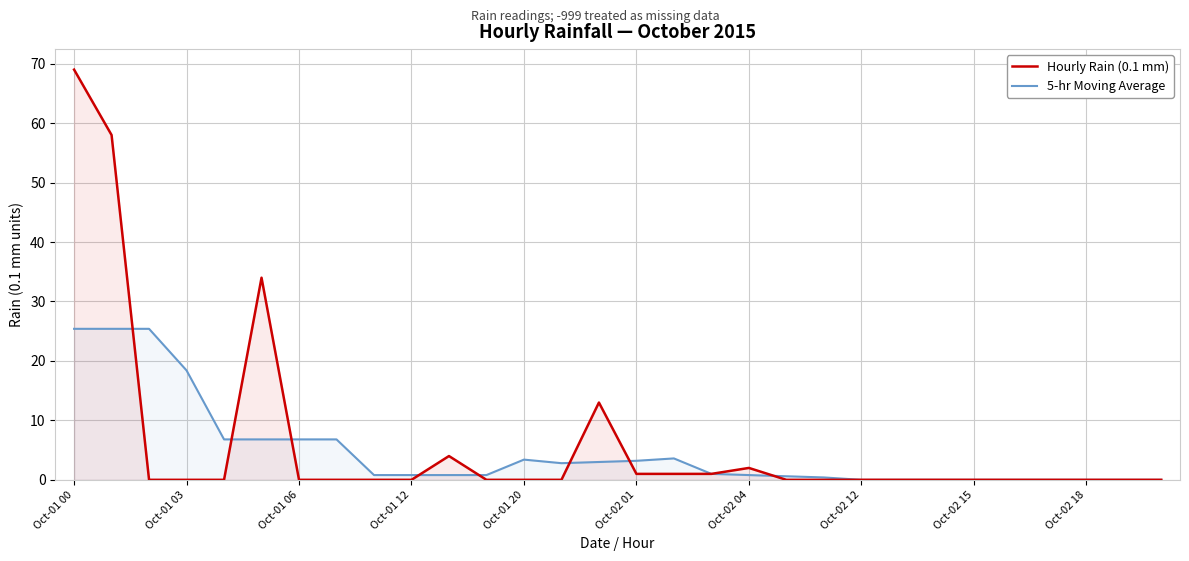

At Oct-01 06, list the series in order from smallest to largest.

Hourly Rain (0.1 mm), 5-hr Moving Average